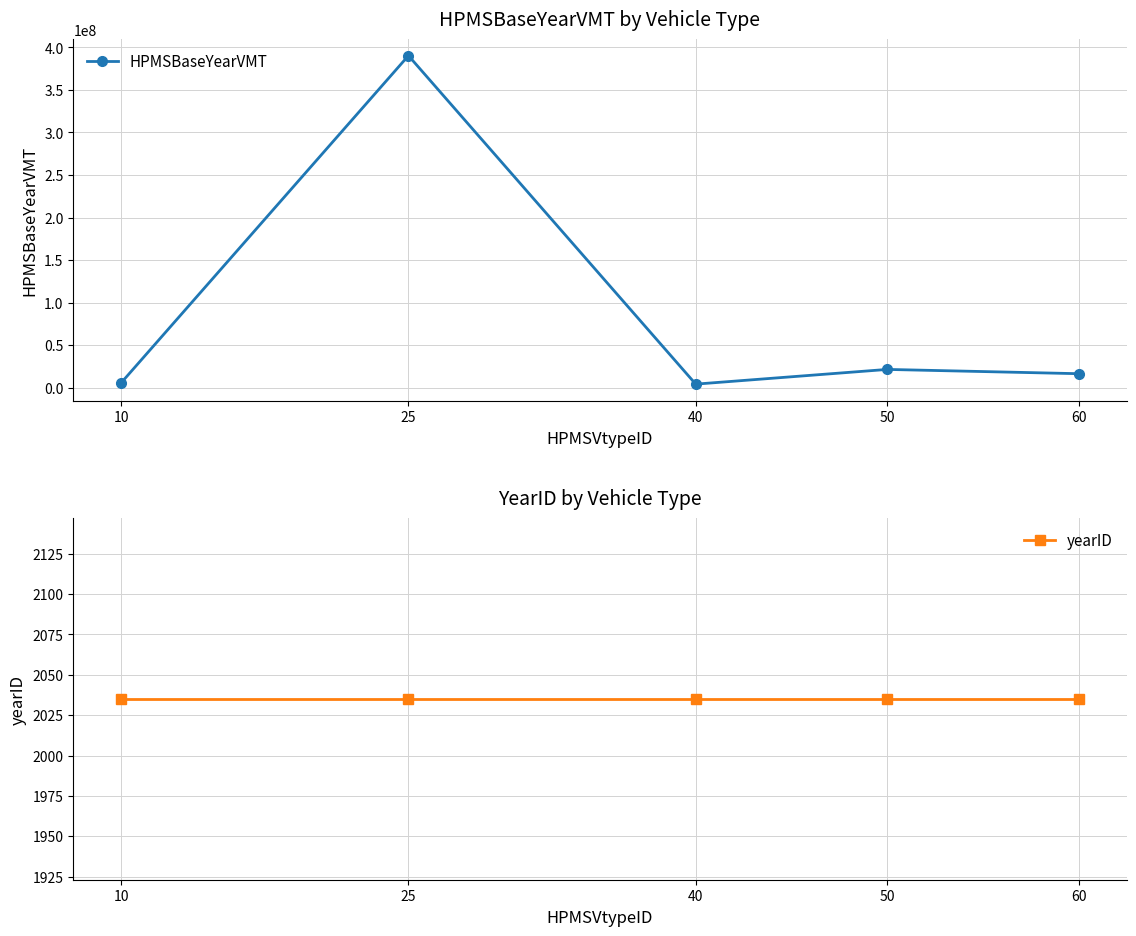

What are all the series names shown in the legend?

HPMSBaseYearVMT, yearID